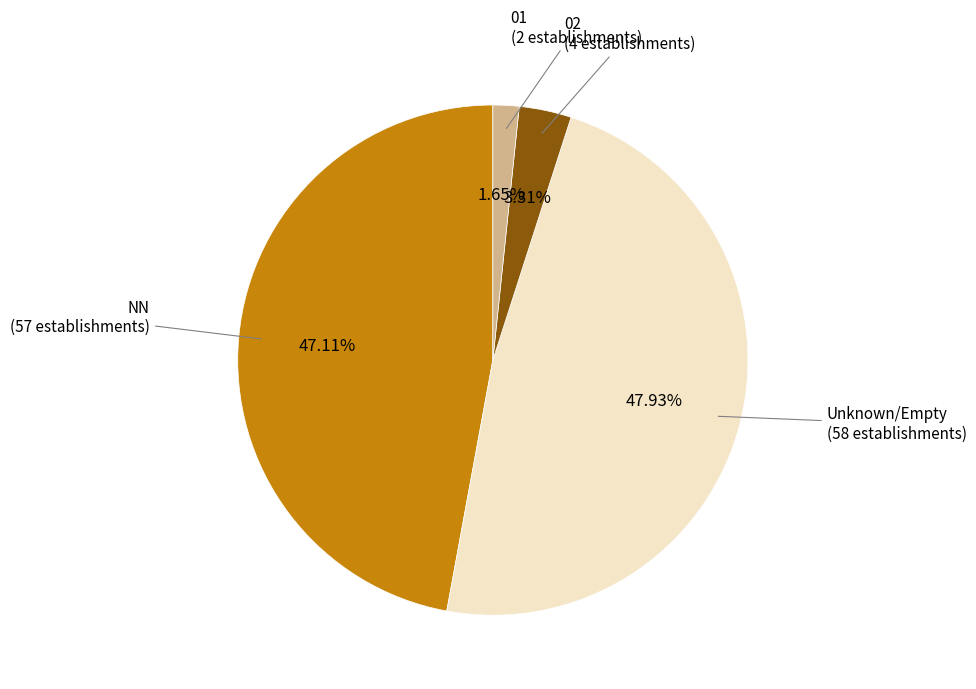

Is there any slice that represents more than half of the pie?

No